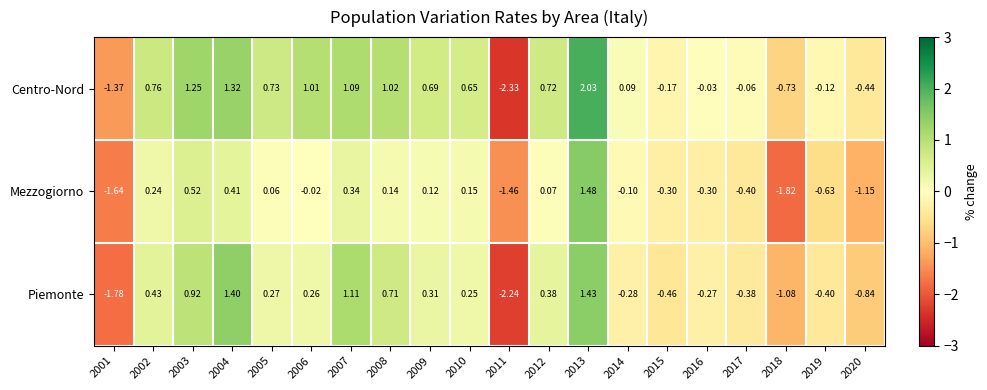

Rank the series at 2019 from highest to lowest value.

Centro-Nord, Piemonte, Mezzogiorno